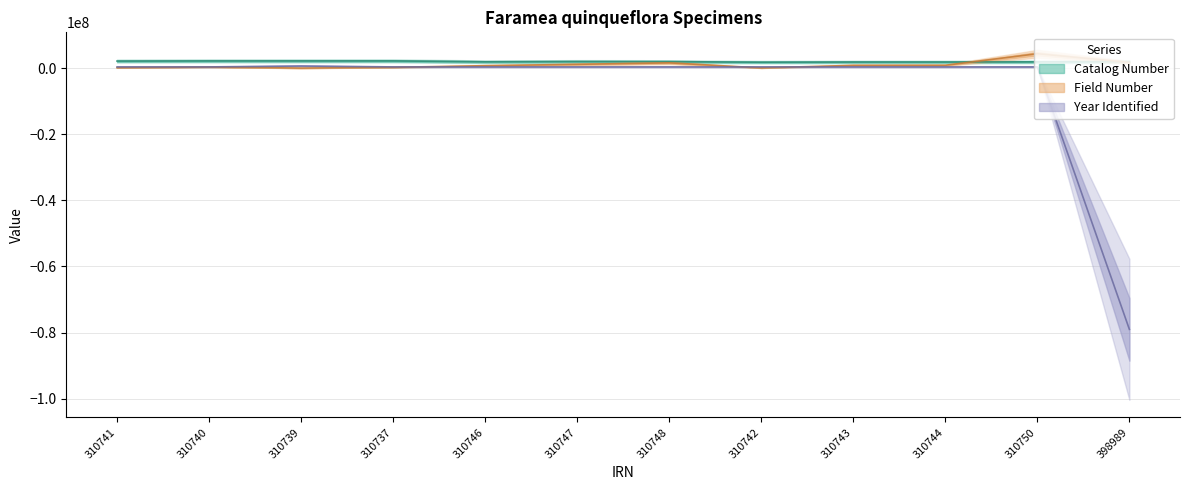

At which category is the sum across all series the highest?

310750